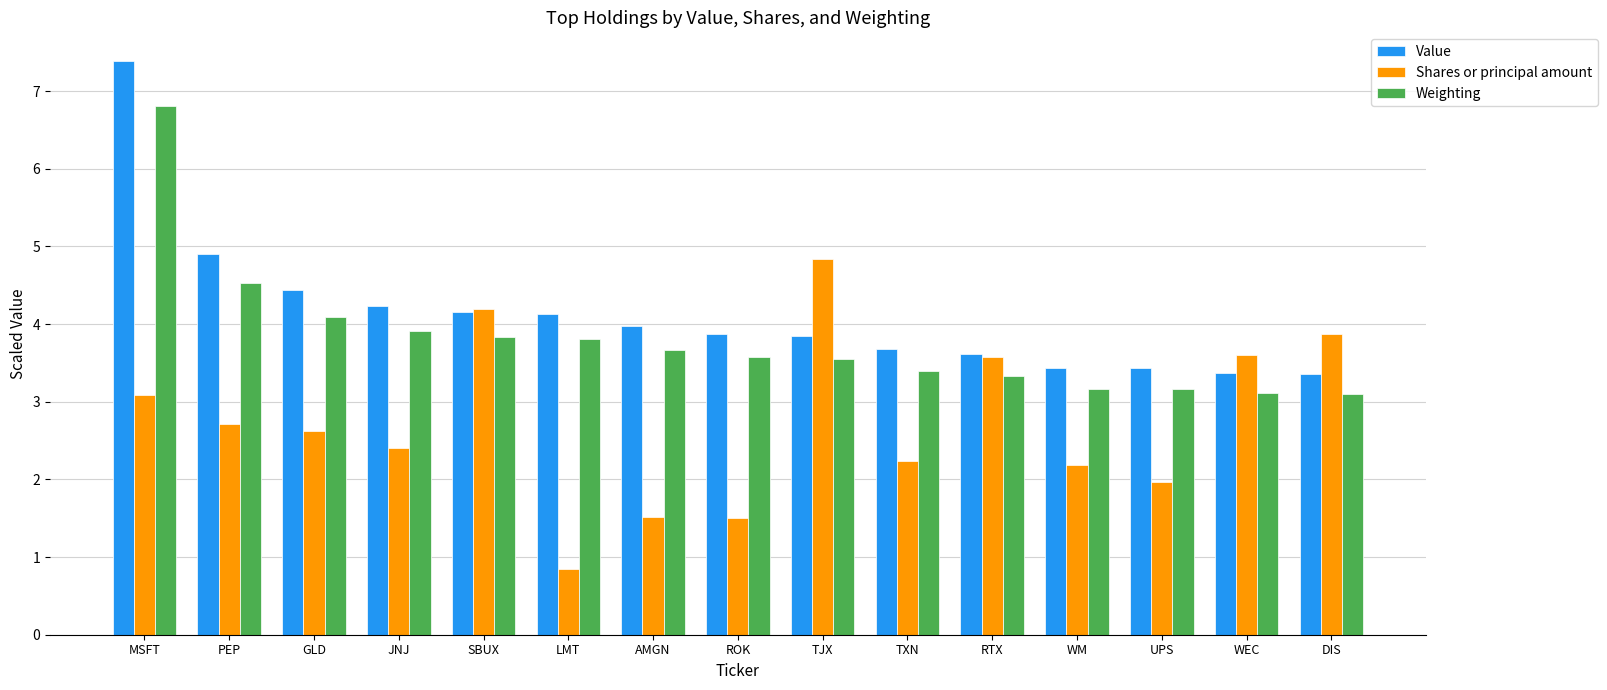

List the series in order of their peak value, lowest first.

Shares or principal amount, Weighting, Value